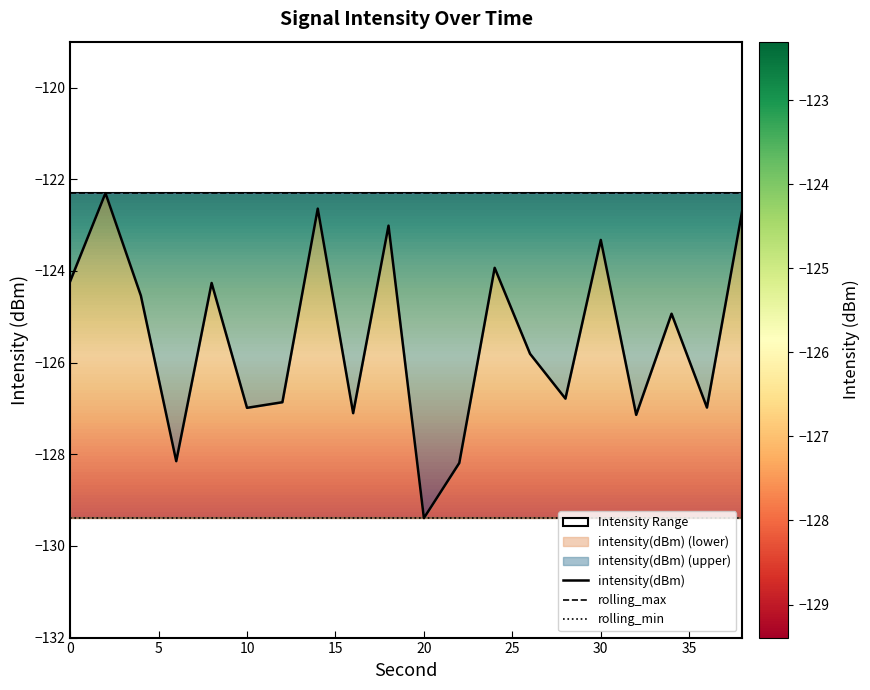

Rank the series by their average value, from lowest to highest.

rolling_min, intensity(dBm), rolling_max